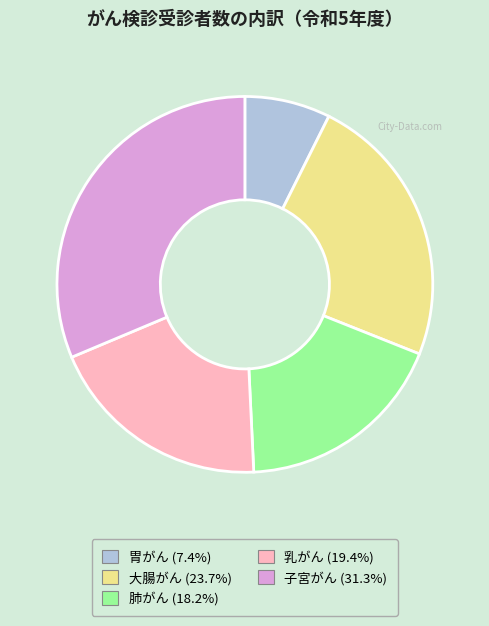

Is the sum of 胃がん (7.4%) and 乳がん (19.4%) greater than half?

No